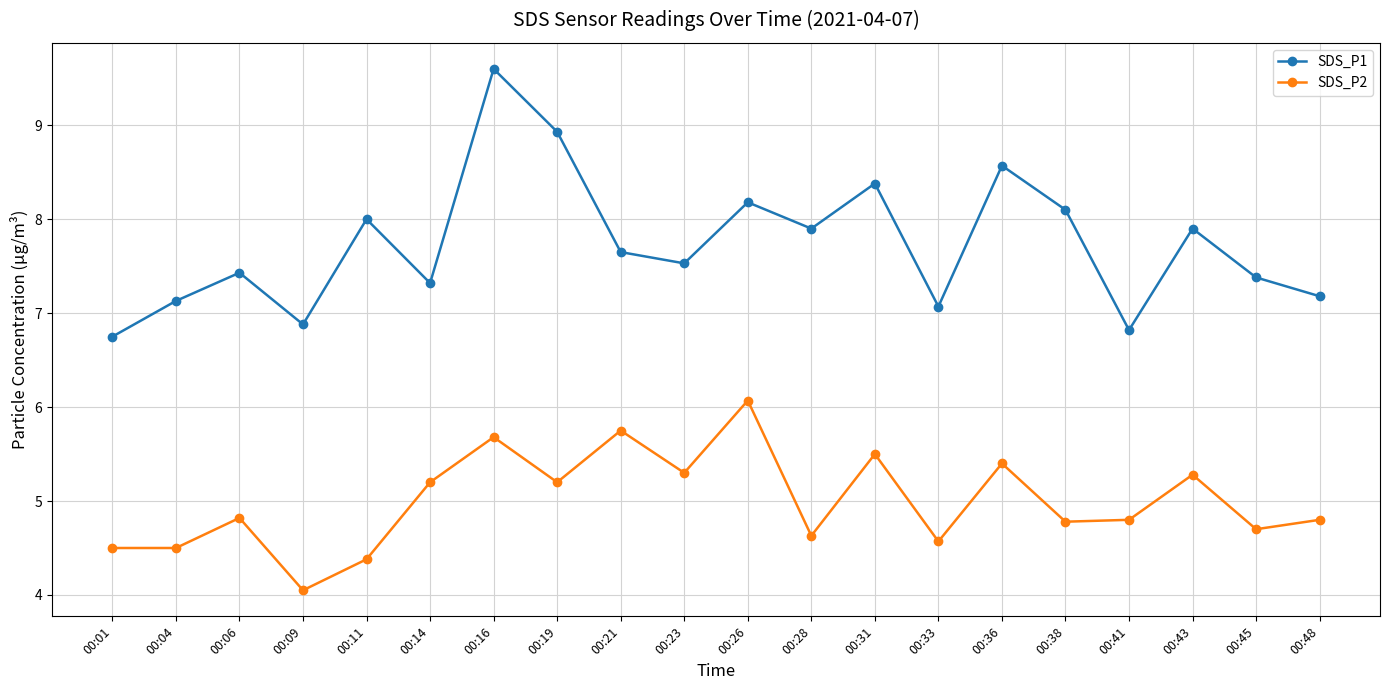

The value of SDS_P2 at 00:23 is 5.3. True or false?

True